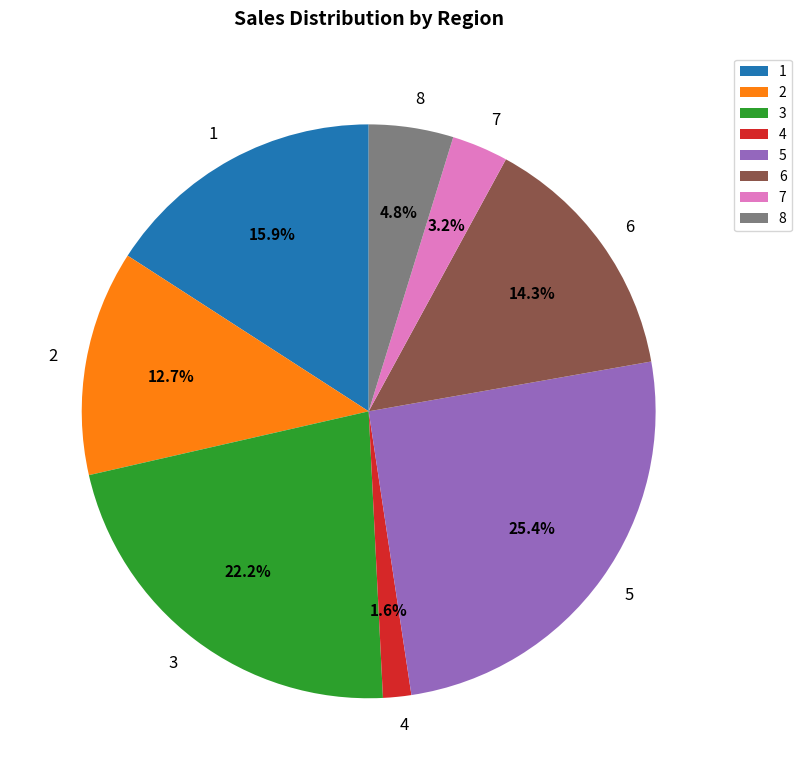

How many slices are in this pie chart?

8